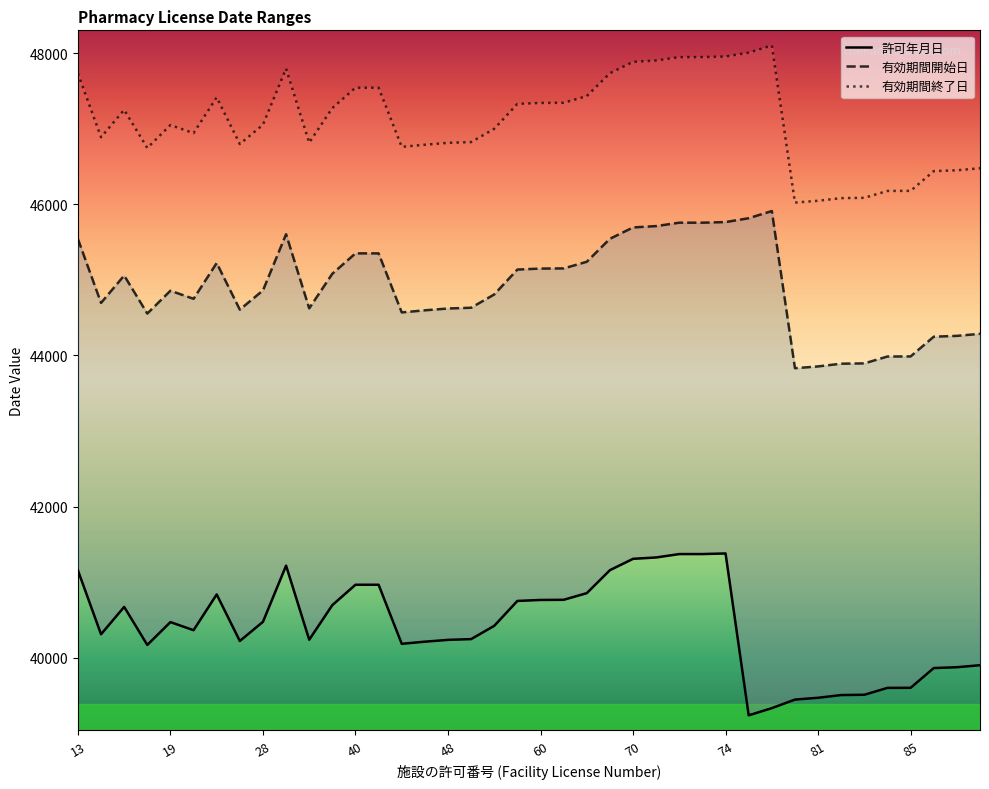

What is the total value across all series at 89?

130551